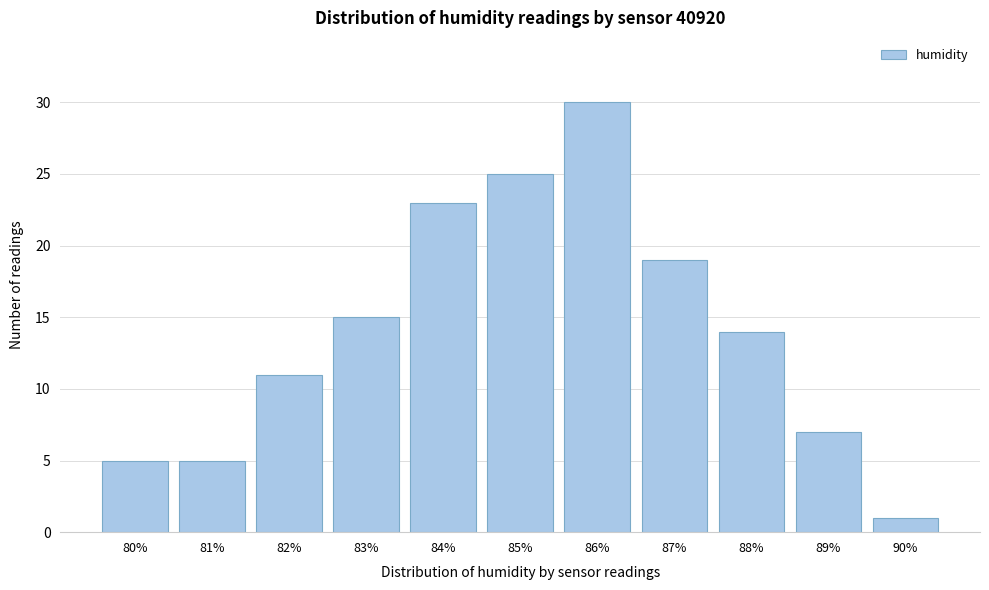

Reading right to left, extract all data points from this chart.

90%=1	89%=7	88%=14	87%=19	86%=30	85%=25	84%=23	83%=15	82%=11	81%=5	80%=5